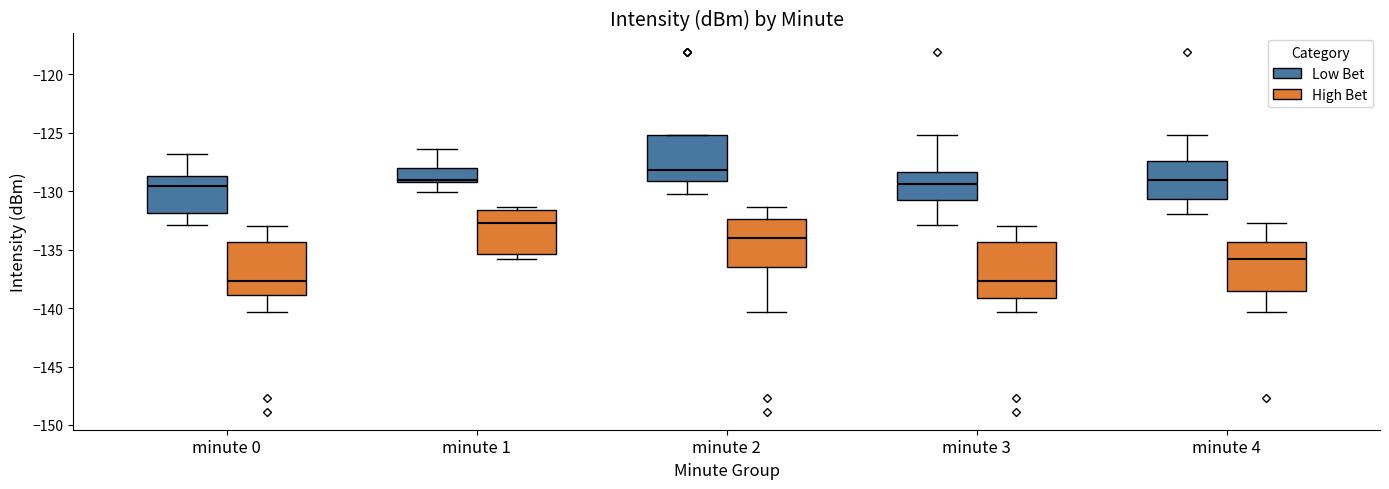

Reading left to right, read every box against the y-axis: the position of its median line, the range the box covers, and the ends of its whiskers. The values are not printed on the chart, so give them approximately, as read against the axis.

minute 0 (Low Bet): median -129.5, box -132.0 to -128.5, whiskers -133.0 to -127.0
minute 0 (High Bet): median -137.5, box -139.0 to -134.5, whiskers -140.5 to -133.0
minute 1 (Low Bet): median -129.0 (just above the box's lower edge), box -129.0 to -128.0, whiskers -130.0 to -126.5
minute 1 (High Bet): median -132.5, box -135.5 to -131.5, whiskers -136.0 to -131.5 (just above the box's upper edge)
minute 2 (Low Bet): median -128.0, box -129.0 to -125.0, whiskers -130.5 to -125.0
minute 2 (High Bet): median -134.0, box -136.5 to -132.5, whiskers -140.5 to -131.5
minute 3 (Low Bet): median -129.5, box -131.0 to -128.5, whiskers -133.0 to -125.0
minute 3 (High Bet): median -137.5, box -139.0 to -134.5, whiskers -140.5 to -133.0
minute 4 (Low Bet): median -129.0, box -130.5 to -127.5, whiskers -132.0 to -125.0
minute 4 (High Bet): median -136.0, box -138.5 to -134.5, whiskers -140.5 to -132.5